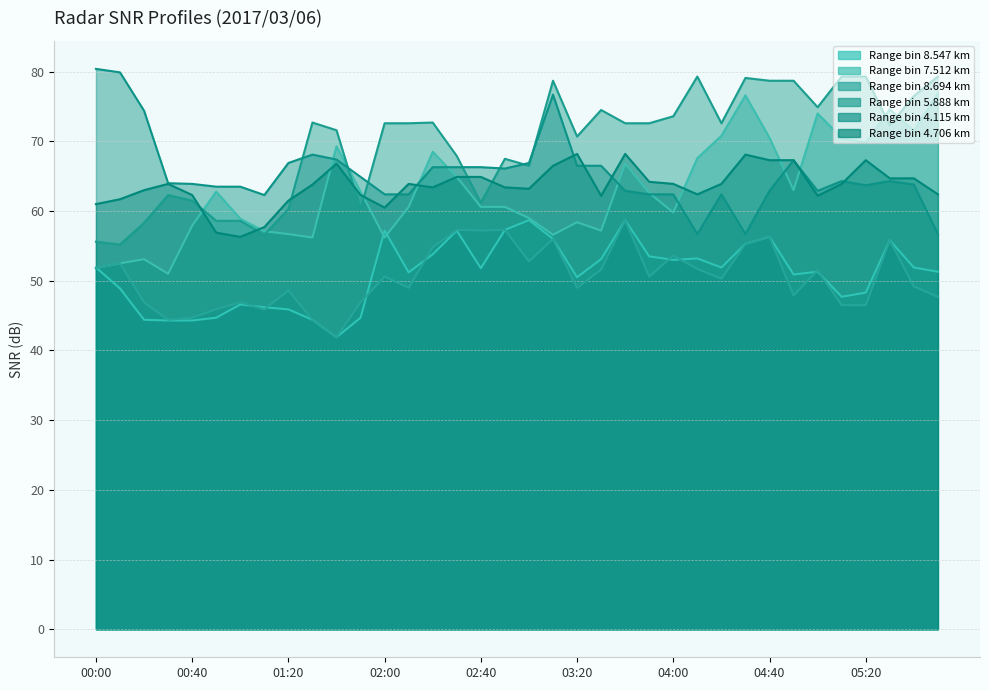

What is the label of the 1st point from the left?

00:00